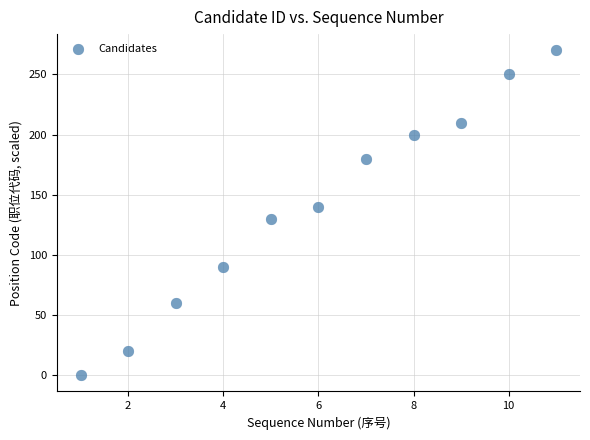

What is the range of X values (max minus min)?

10